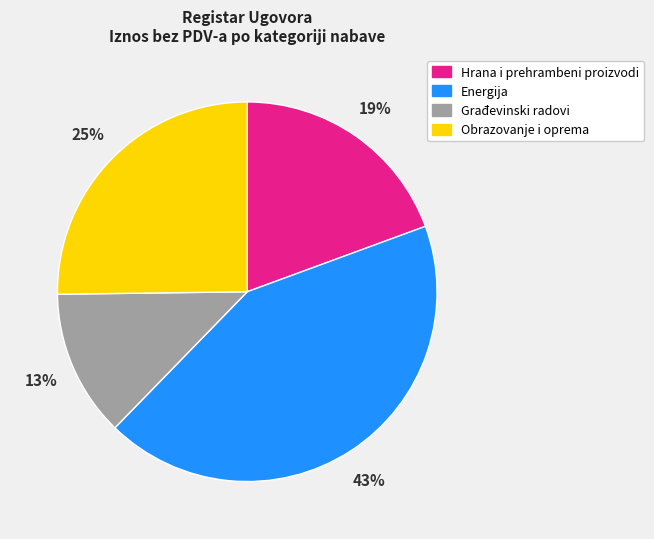

To the nearest percent, what portion does Hrana i prehrambeni proizvodi represent?

19%